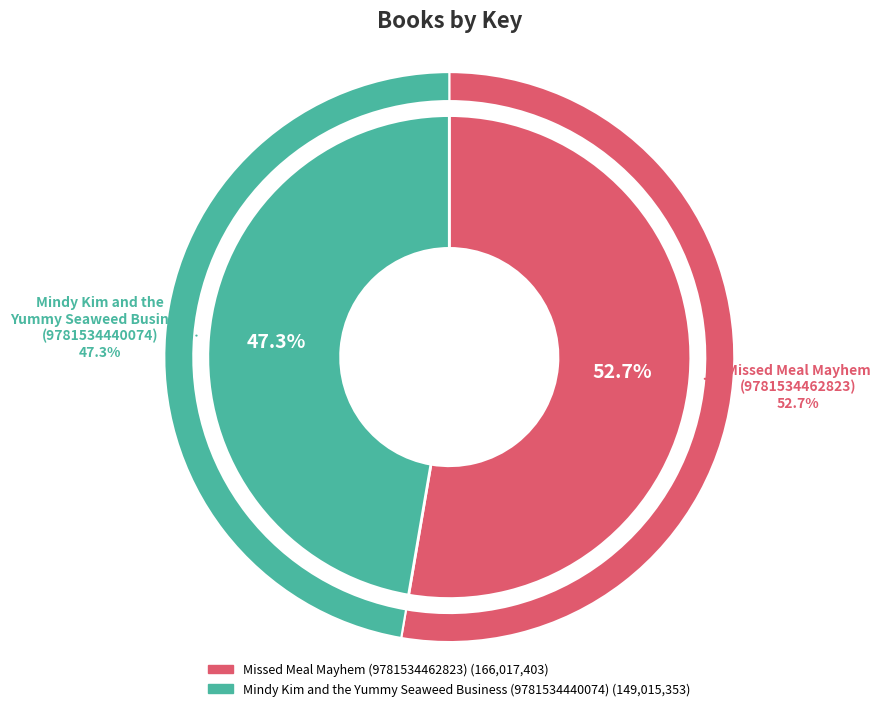

What is the smallest slice in the pie chart?

Mindy Kim and the
Yummy Seaweed Business
(9781534440074)